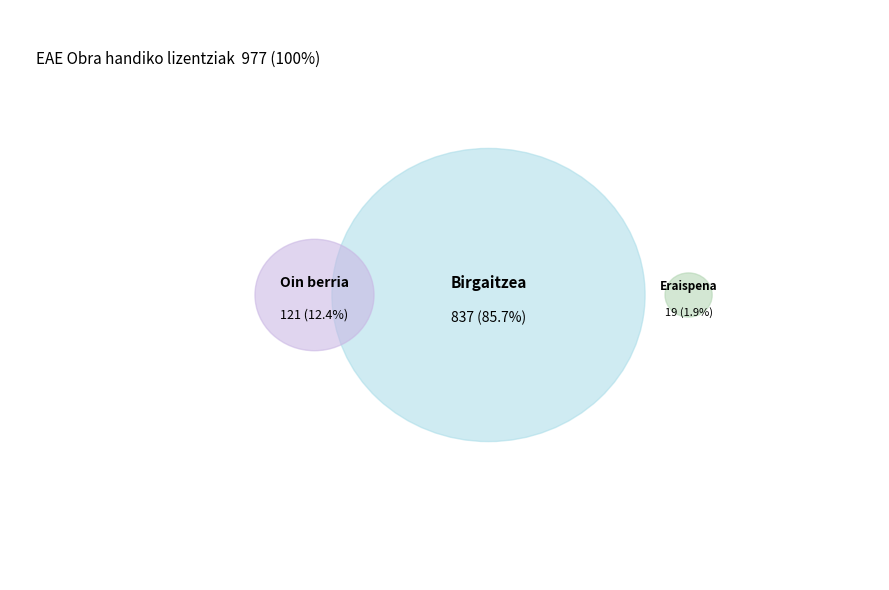

Do Eraispena and Birgaitzea together represent more than half of the pie?

Yes